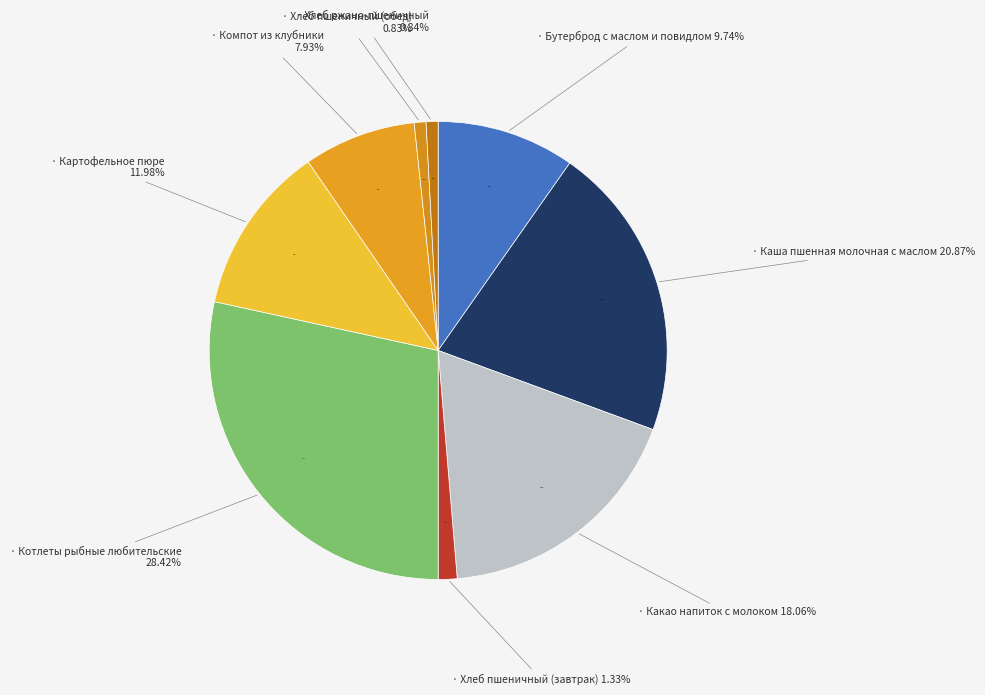

Is there any slice that represents more than half of the pie?

No